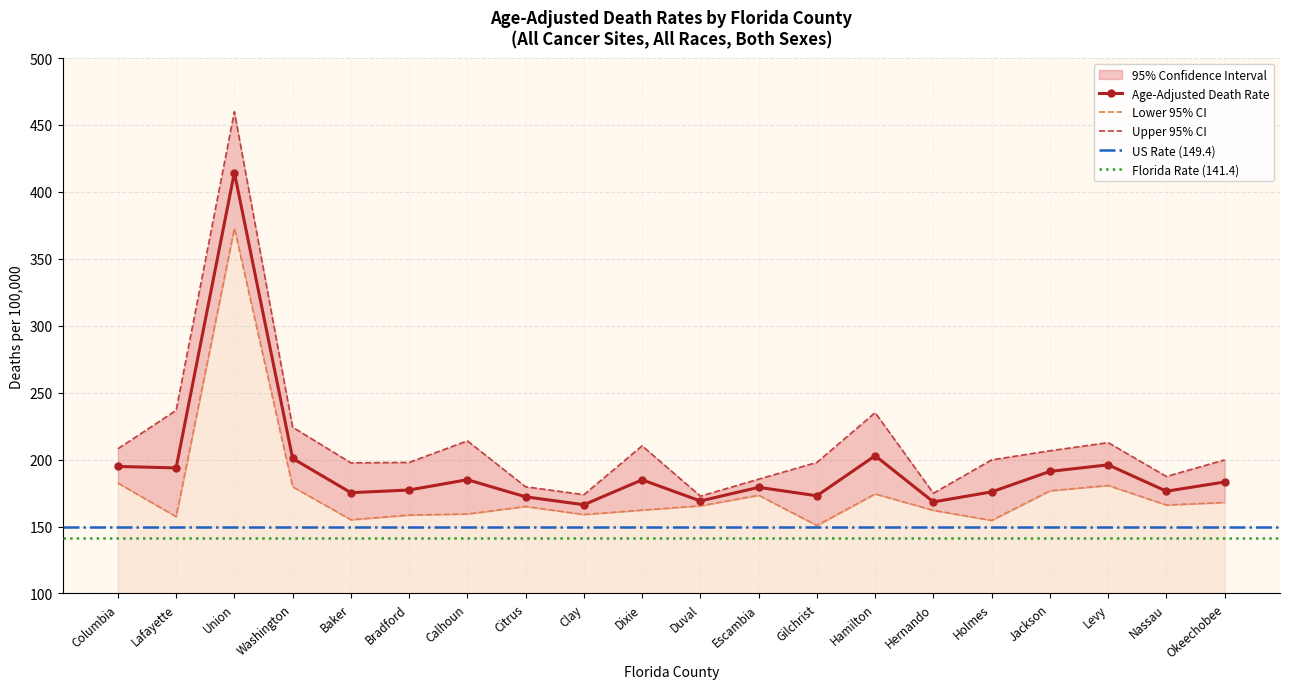

True or false: Age-Adjusted Death Rate has a value of 39.8 at Okeechobee.

False